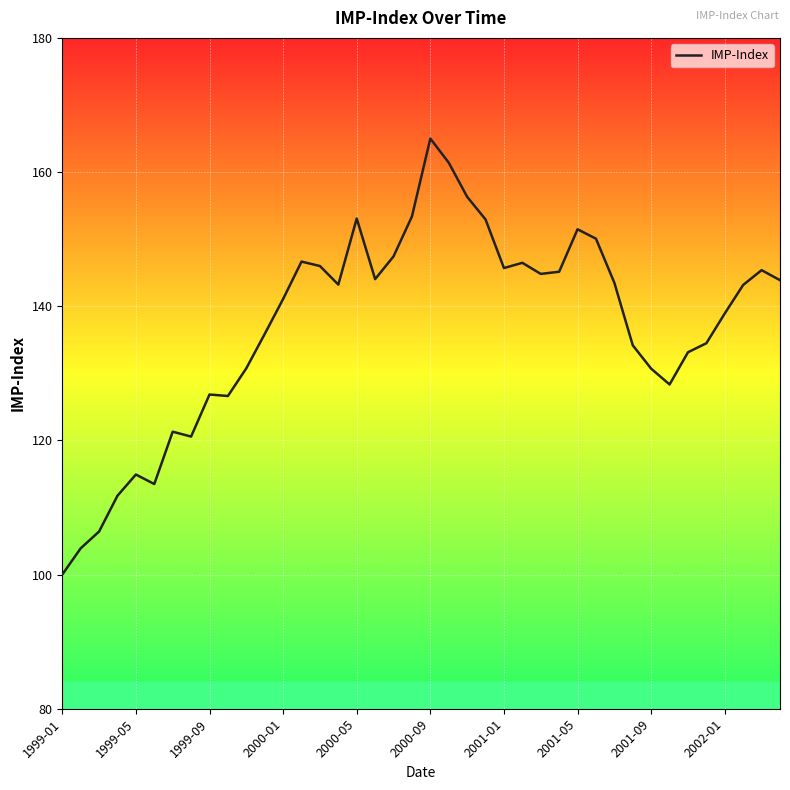

What is the maximum value shown in the chart?

165.0